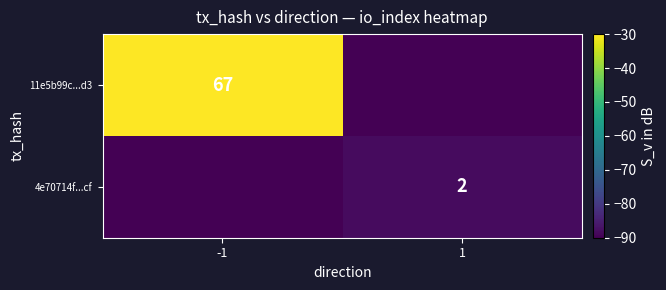

True or false: 4e70714f...cf has a value of 2 at 1.

True